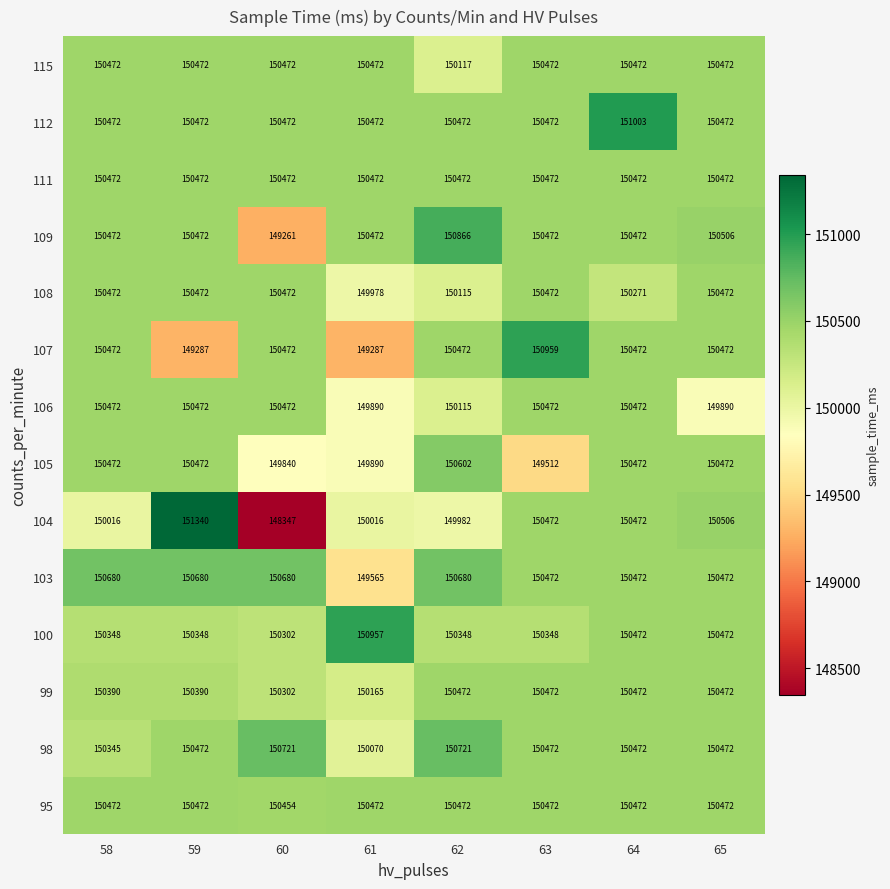

What value does the 108 series have at 65, to the nearest 10?

150470